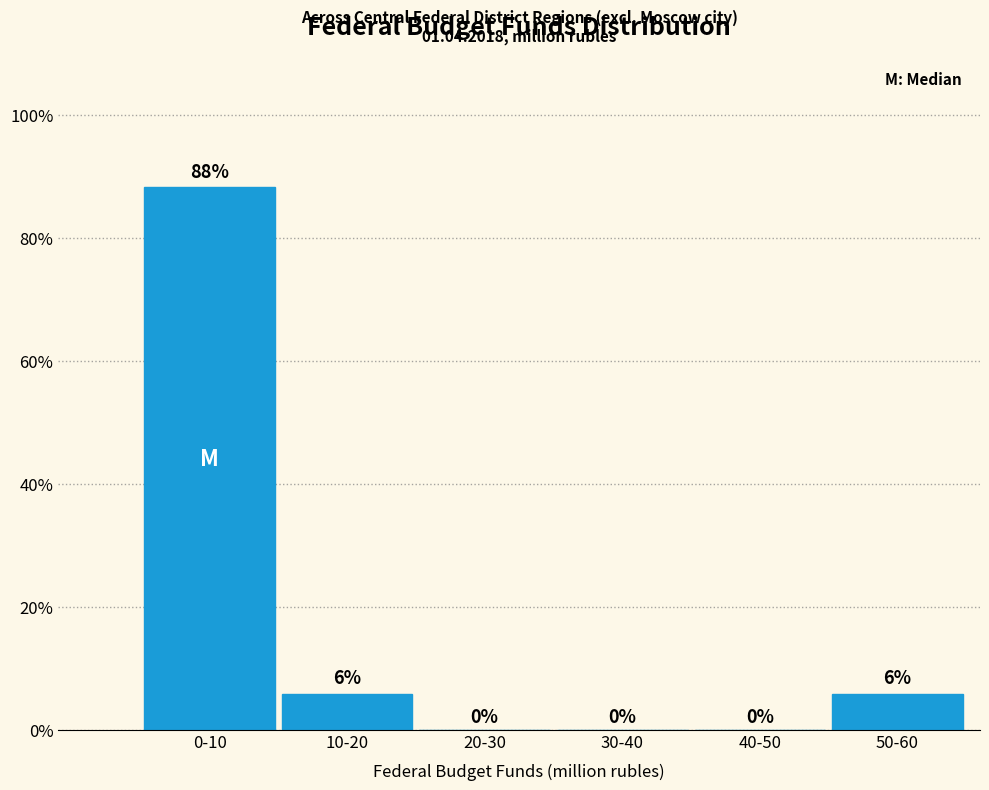

Which has a higher value, 0-10 or 30-40?

0-10